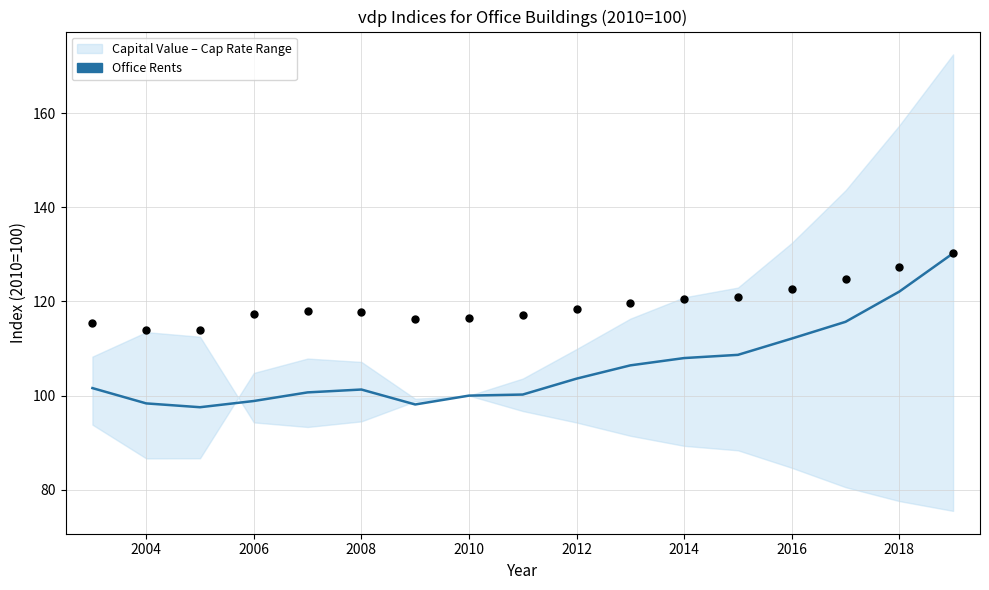

Which series has the largest total across all categories?

Capital Value (scaled)